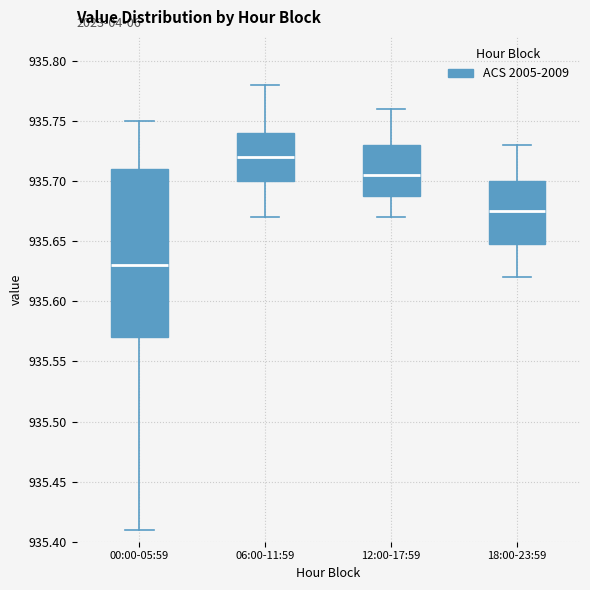

Comparing the boxes themselves (not the whiskers), which one is the tallest?

00:00-05:59